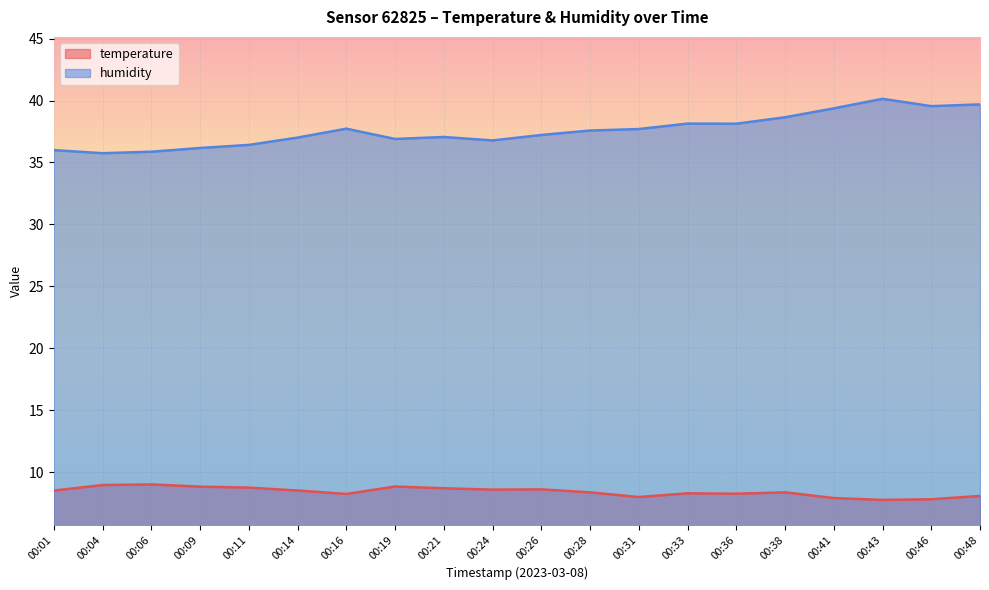

At which label is humidity closest to 37?

00:14